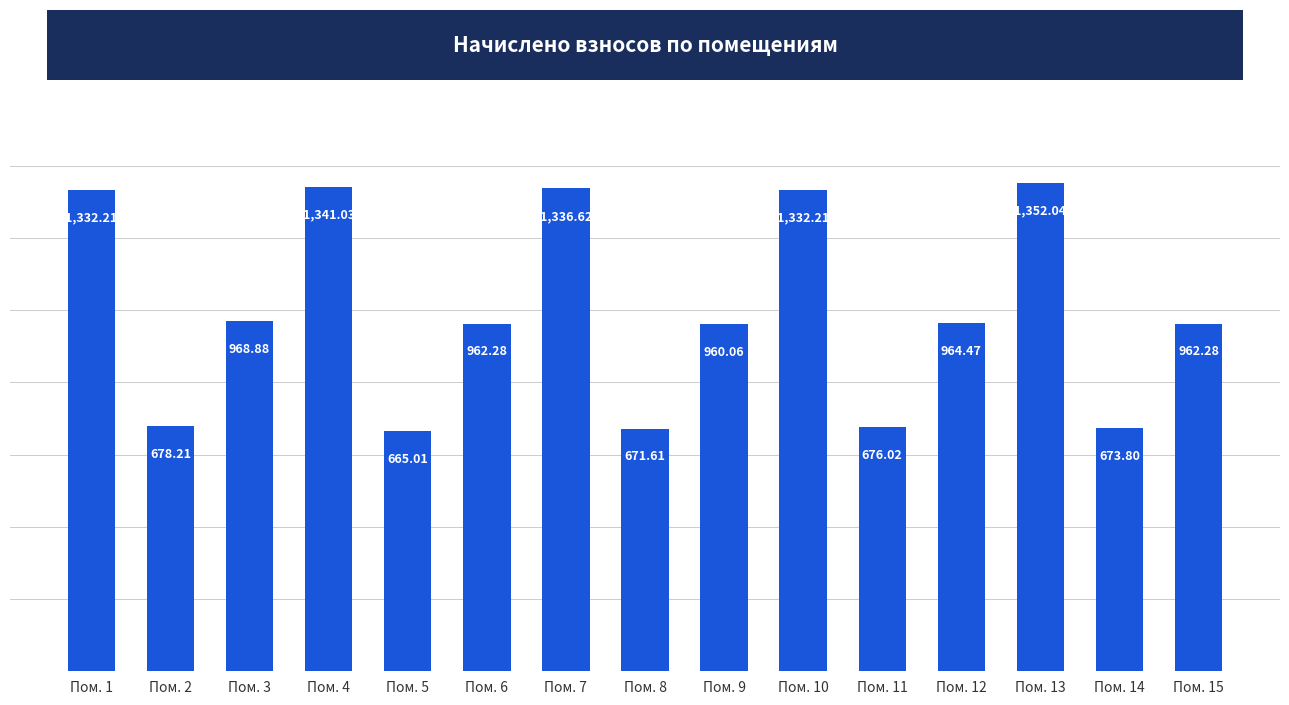

What is the difference between the maximum and minimum values?

687.0